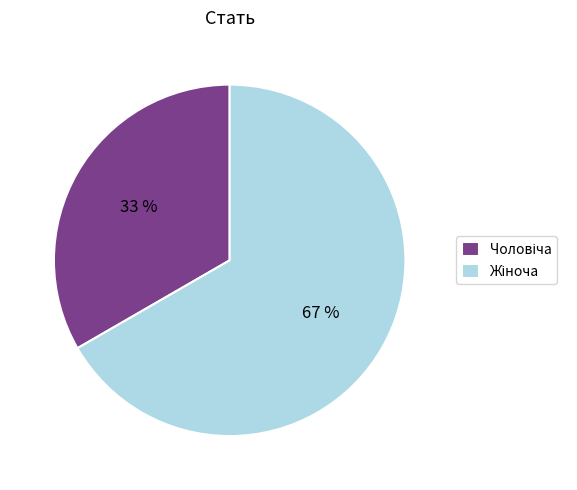

Is there a majority slice in this chart?

Yes